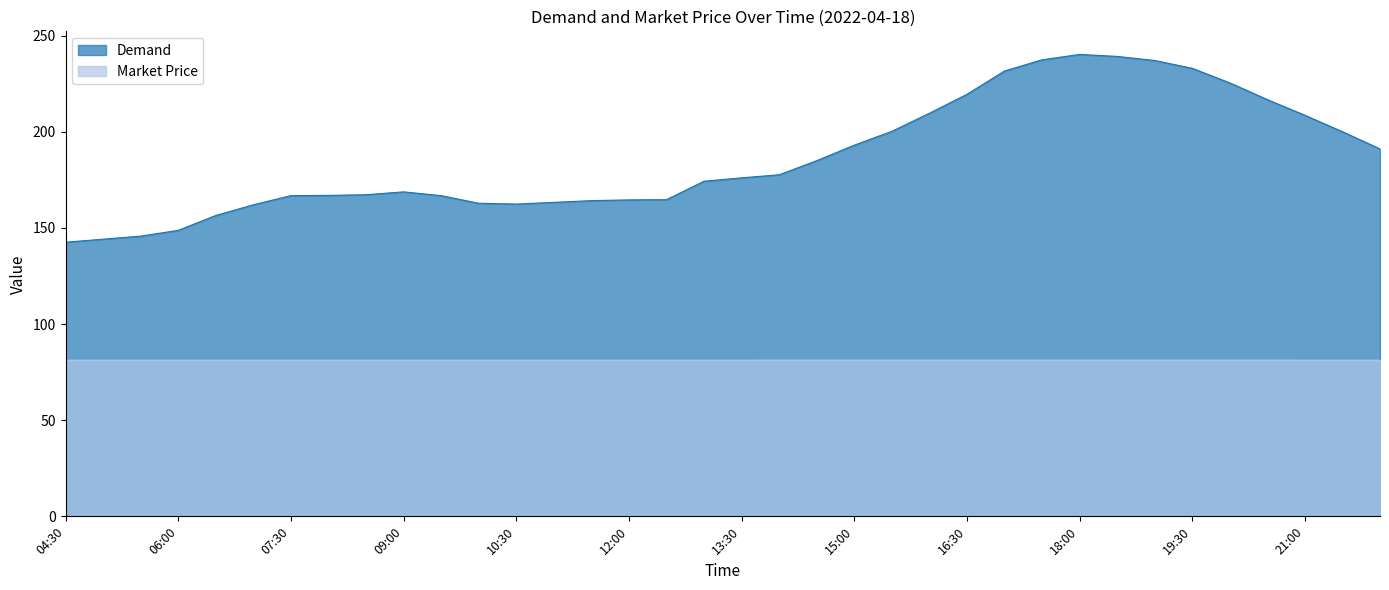

True or false: Market Price has more than 0 interior local peaks.

False